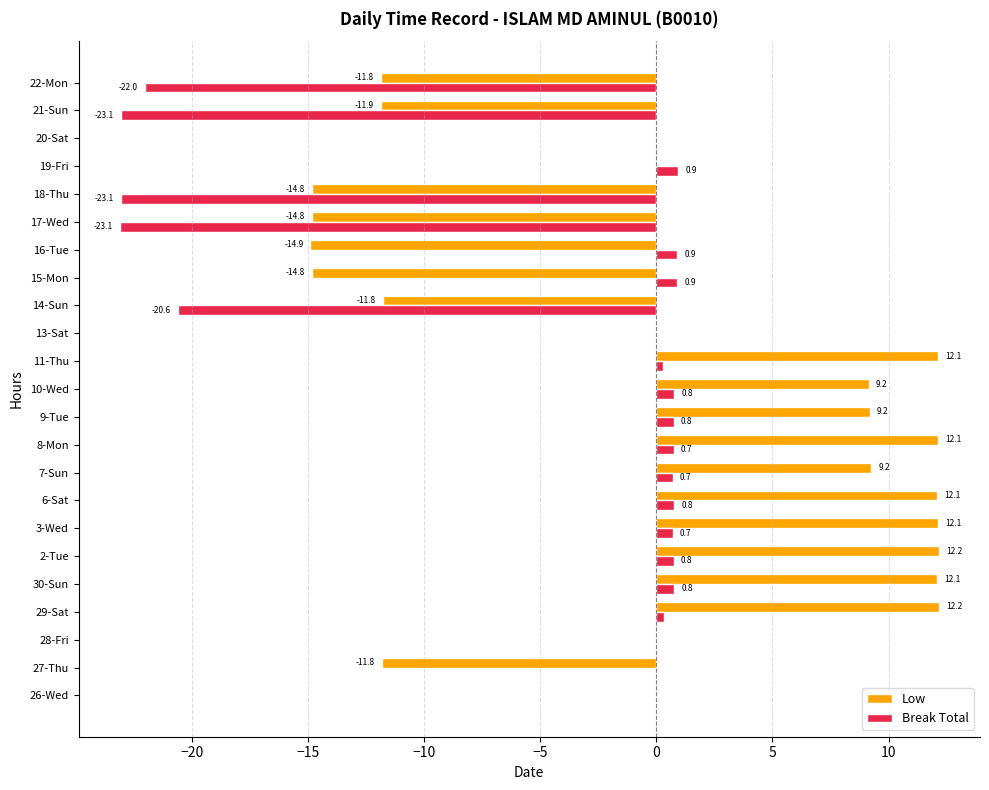

Is it true that Low equals 3.8 at 10-Wed?

False